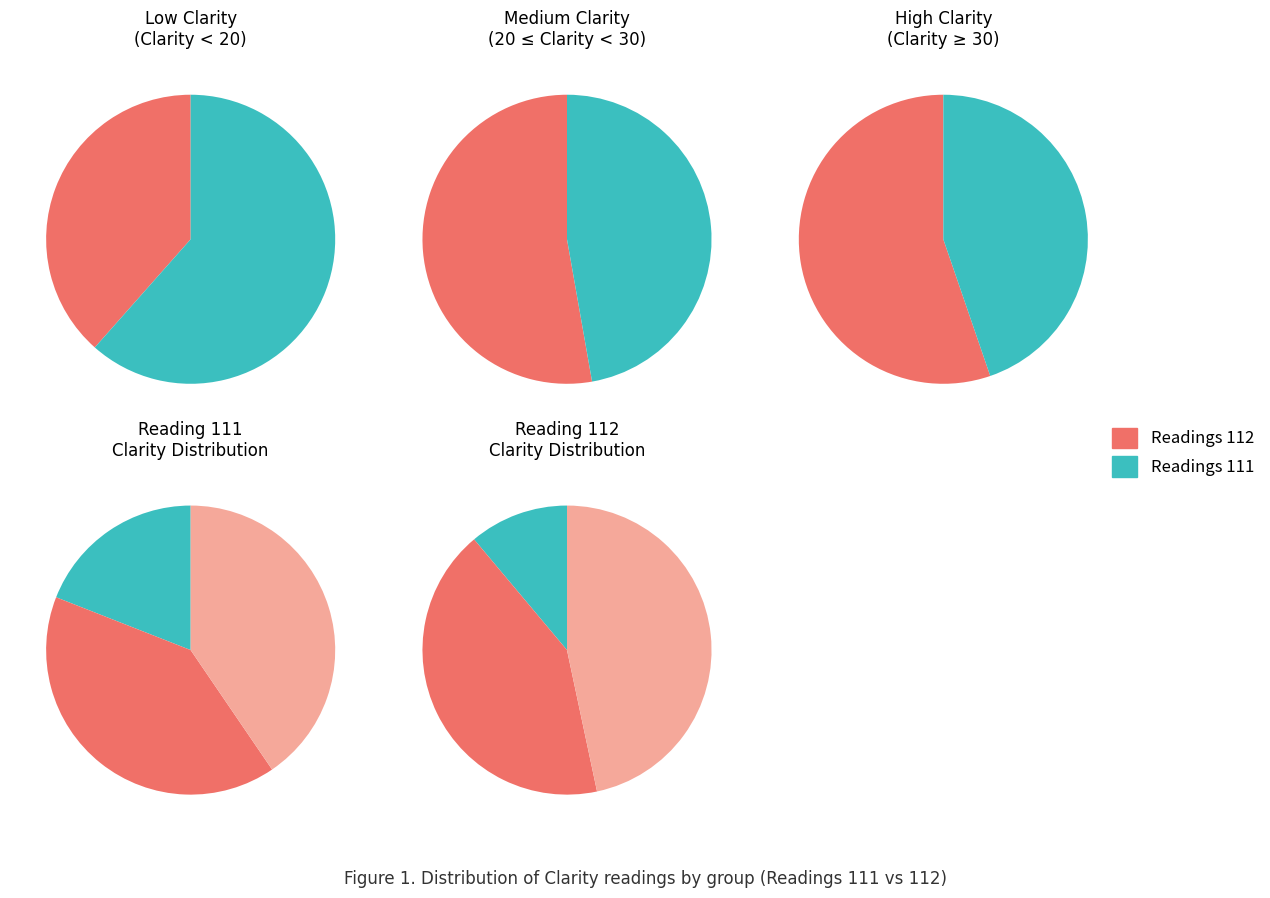

What is the change in value from 111 to 112?

+4.6